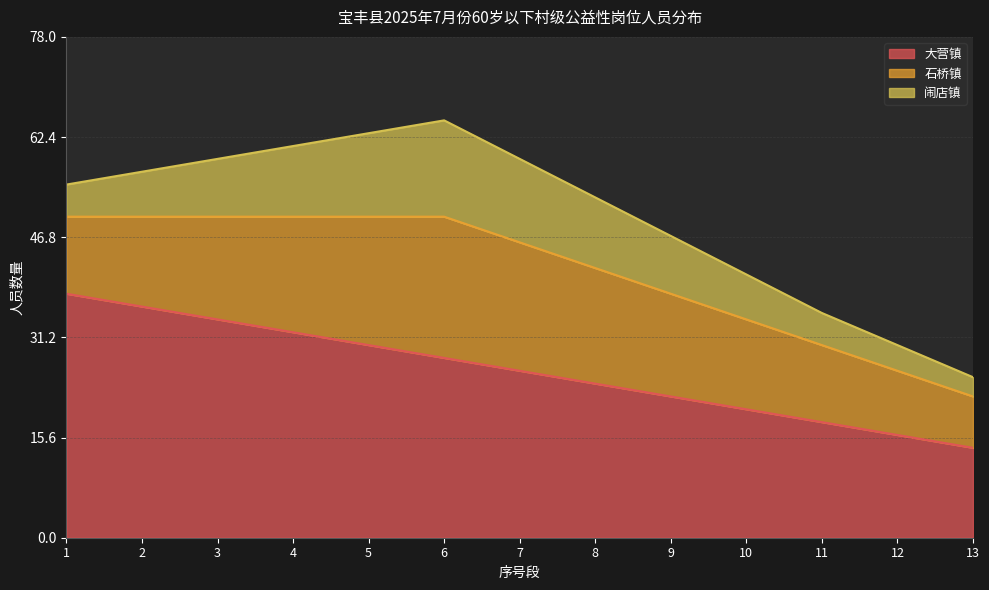

What is the sum of all 大营镇 values?

338